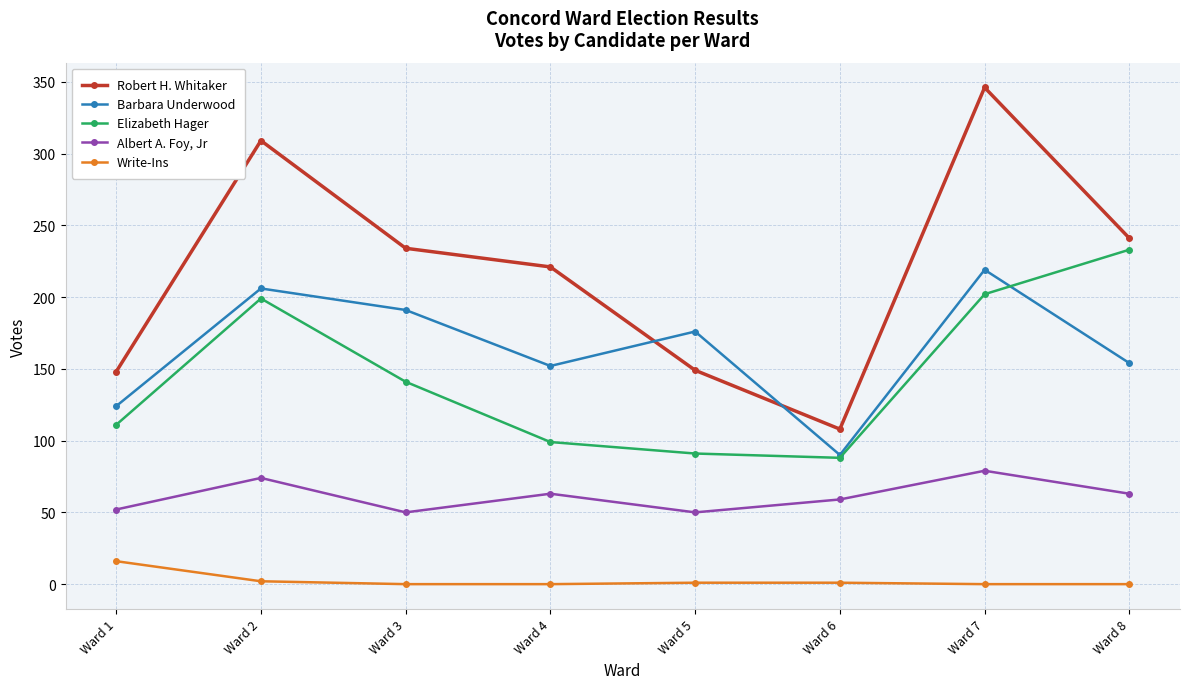

At which category does Robert H. Whitaker reach its first local peak?

Ward 2